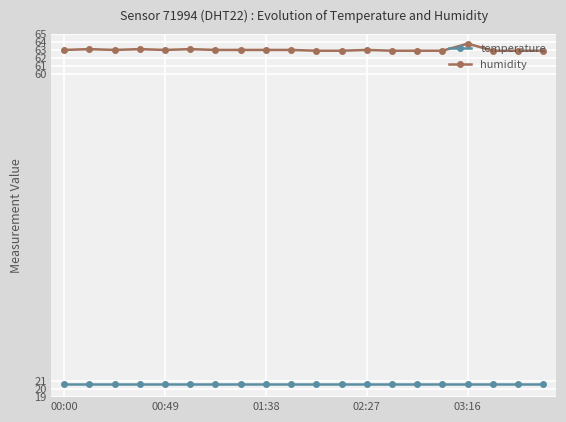

Which series has the widest spread of values?

humidity